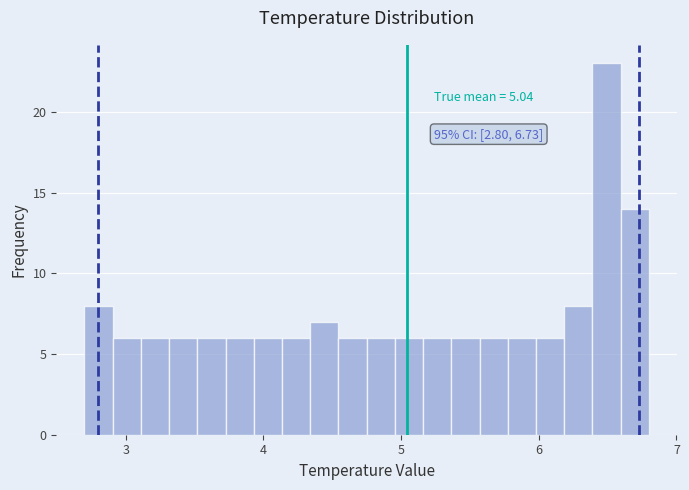

Read against the x-axis, roughly where is the centre of the tallest bar?

6.5